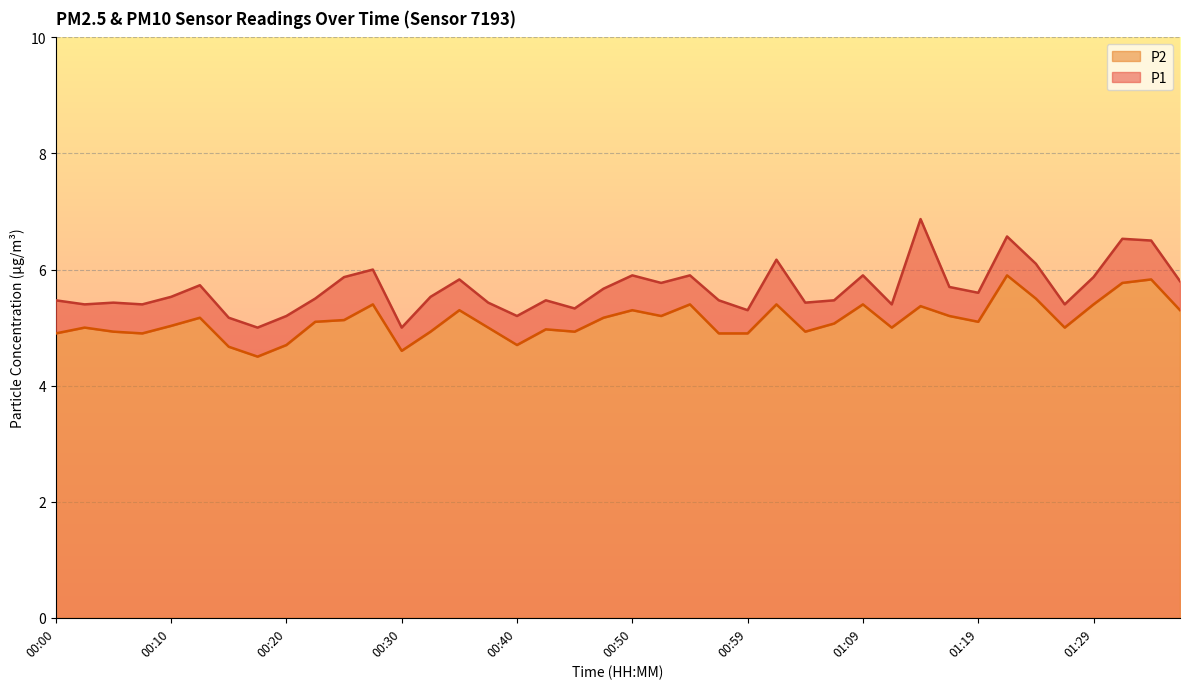

What is the value of the P1 point at the 35th from the left?

6.1